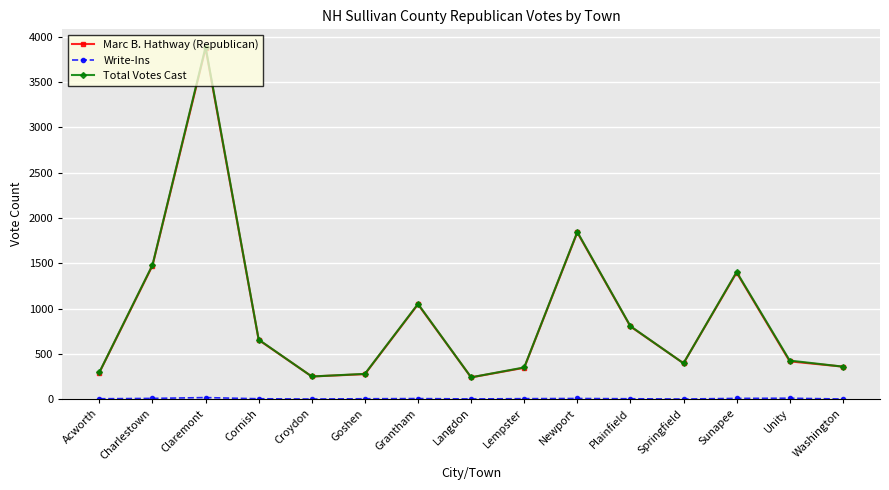

Which series changed the most between Charlestown and Cornish?

Total Votes Cast